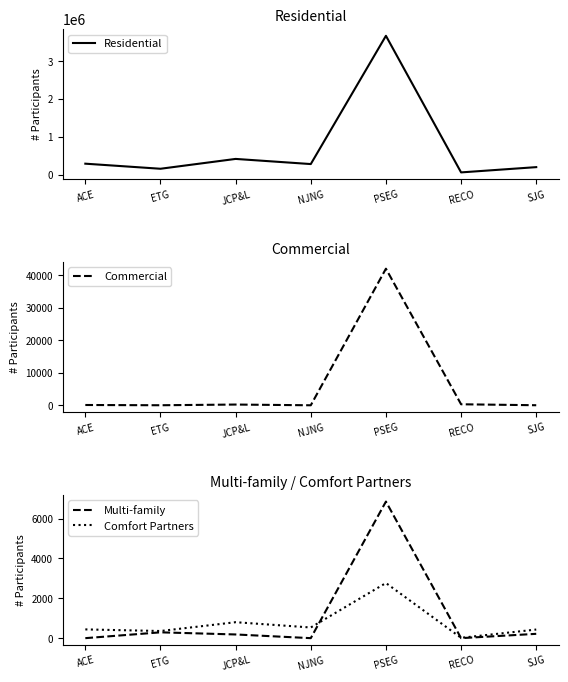

The Commercial series shows 16 at SJG. True or false?

True